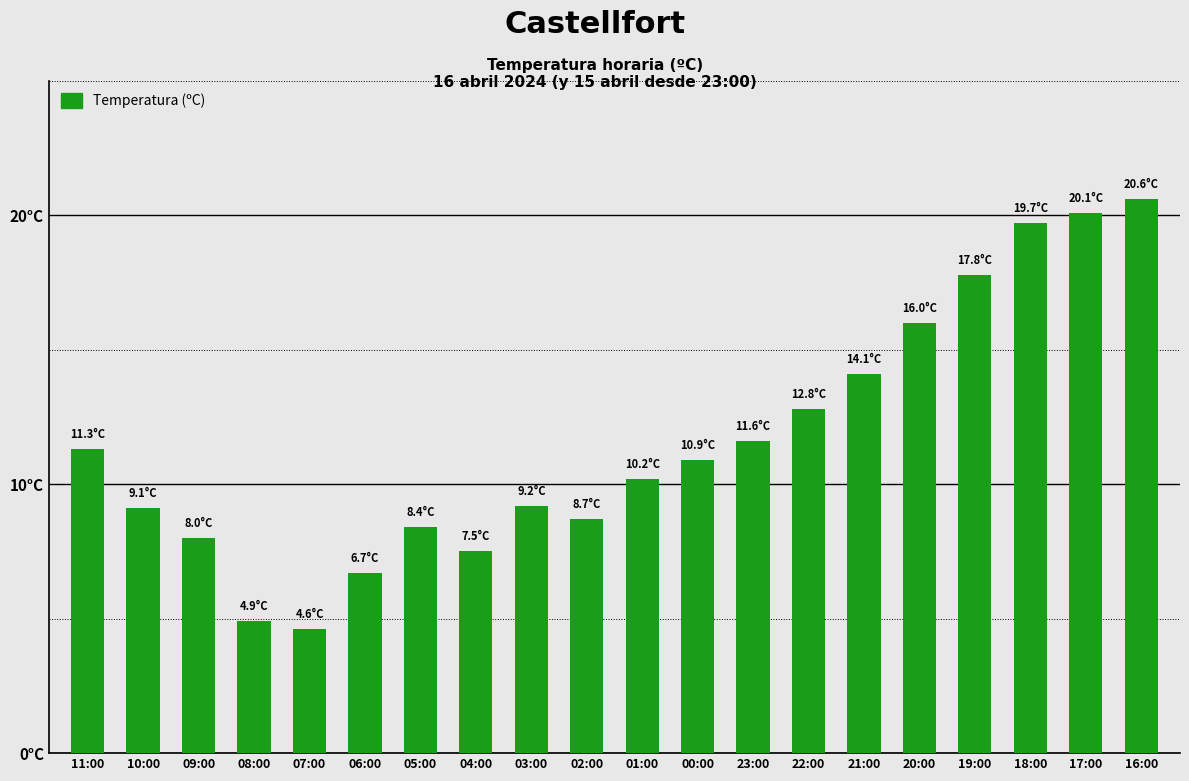

What is the value of the 19th bar from the left?

20.1